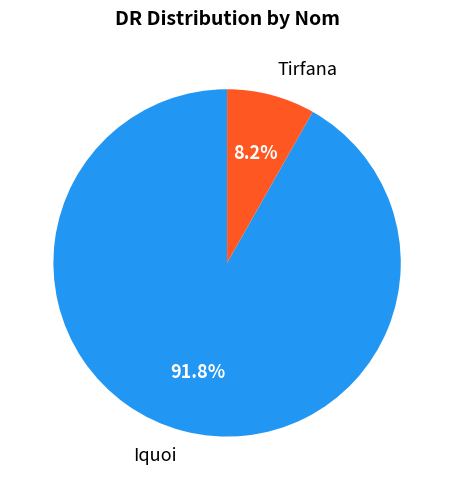

How many slices are in this pie chart?

2